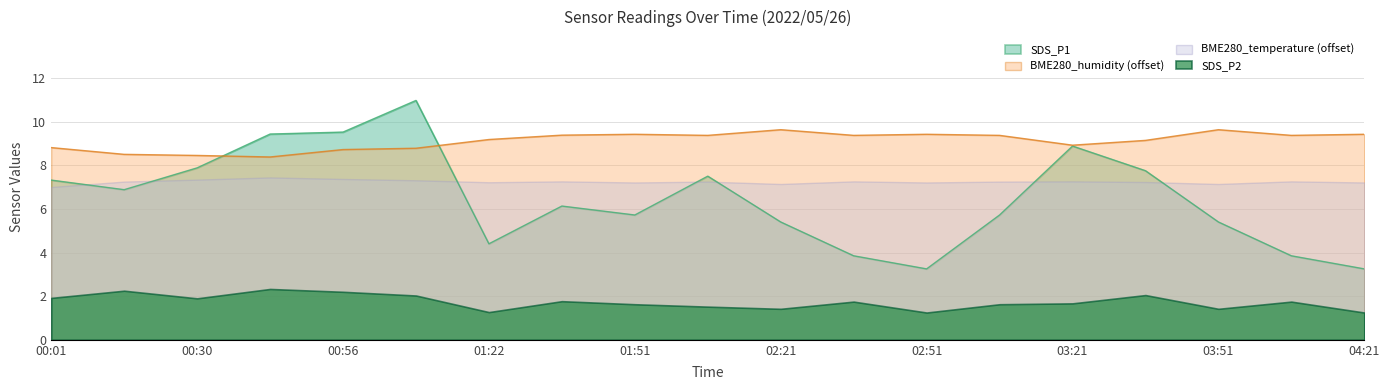

At 02:21, list the series in order from largest to smallest.

BME280_humidity (offset), BME280_temperature (offset), SDS_P1, SDS_P2